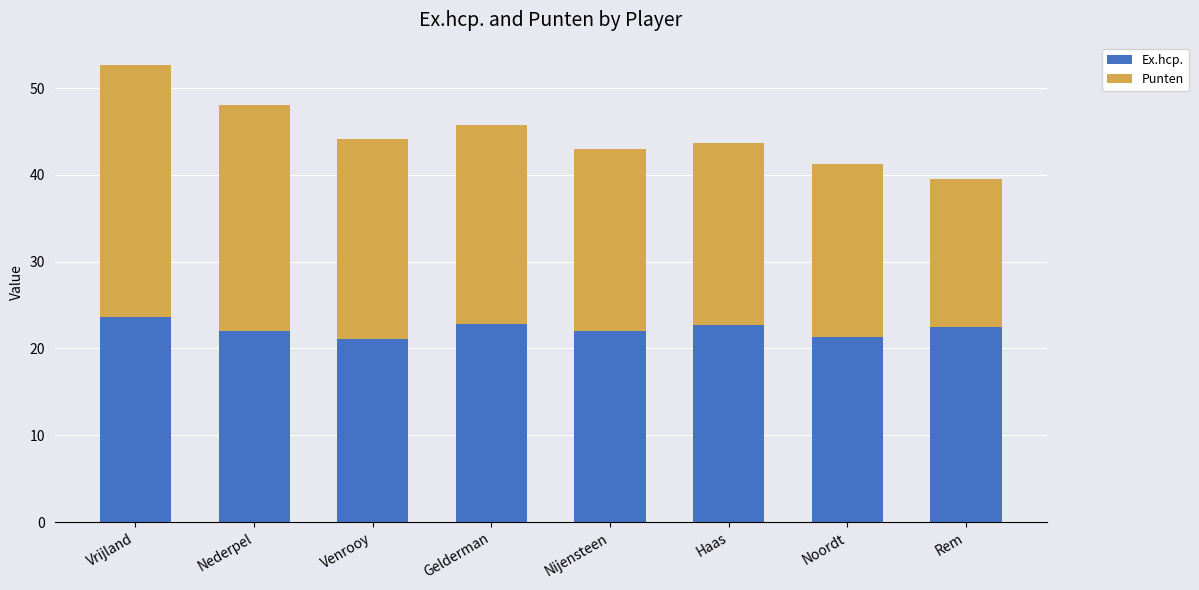

The Ex.hcp. series shows 22.7 at Haas. True or false?

True